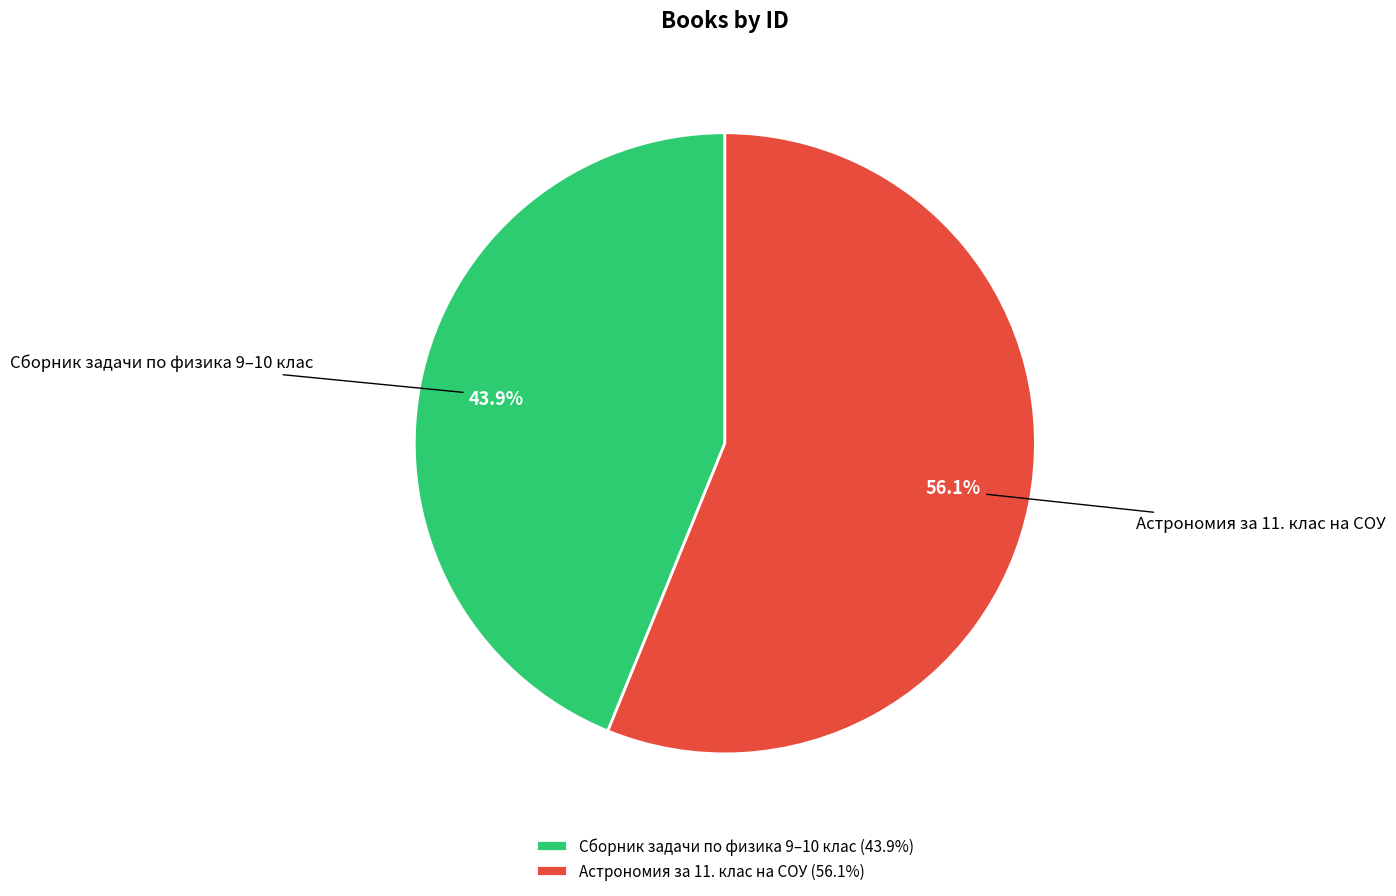

Which category has the biggest portion of the pie?

Астрономия за 11. клас на СОУ